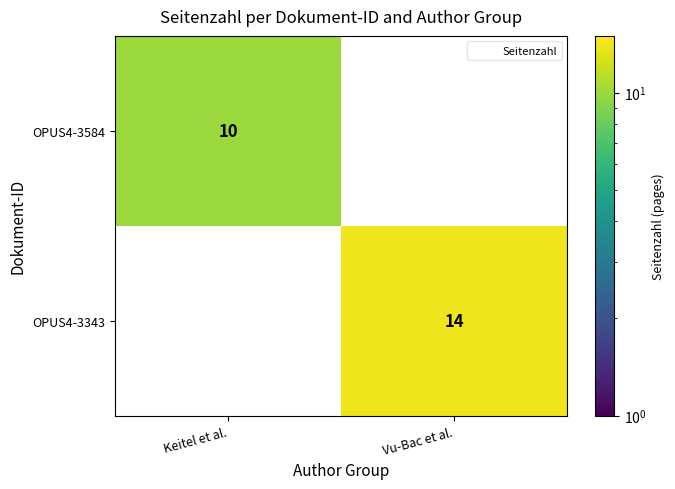

List the series in order of their peak value, lowest first.

OPUS4-3584, OPUS4-3343